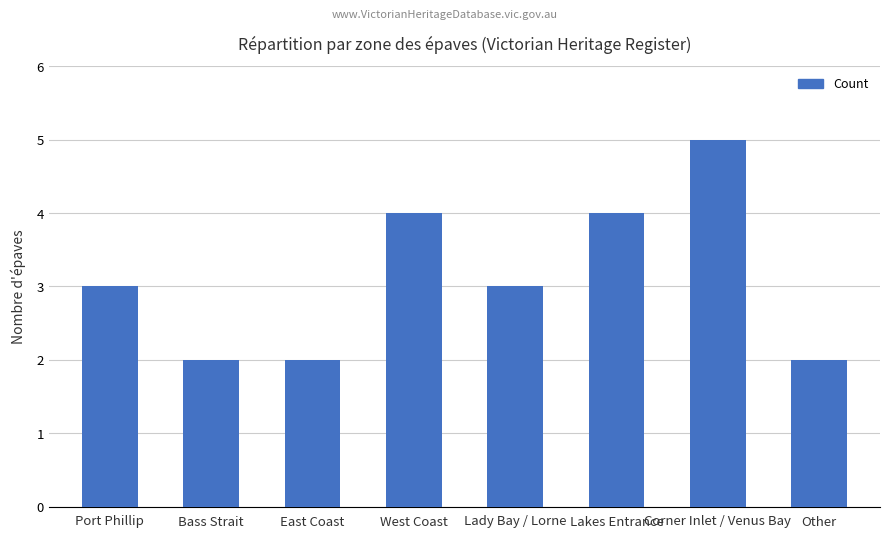

What is the label of the 2nd bar from the left?

Bass Strait